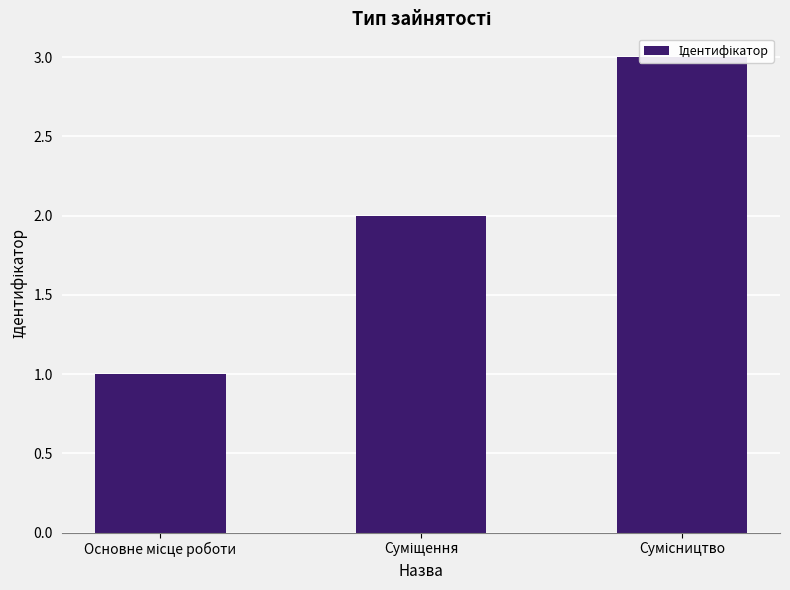

Rank the categories by value from lowest to highest.

Основне місце роботи, Суміщення, Сумісництво